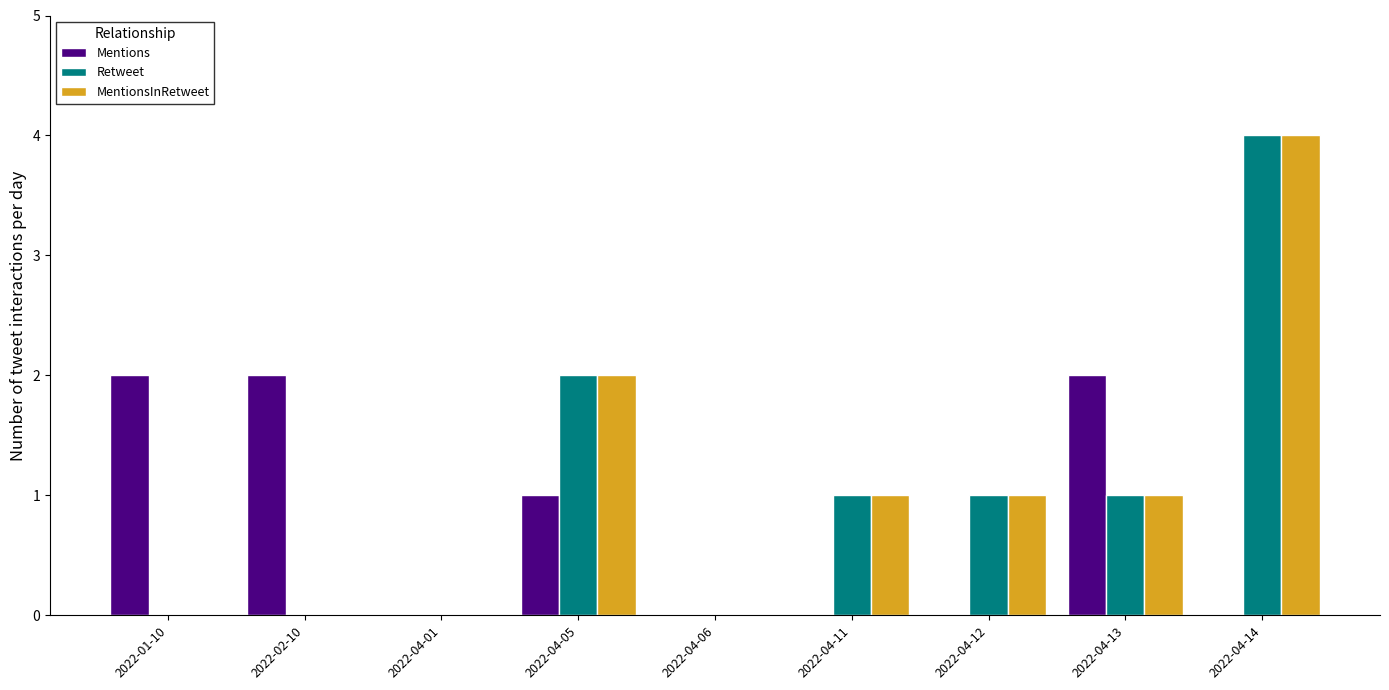

Are the bars horizontal?

No